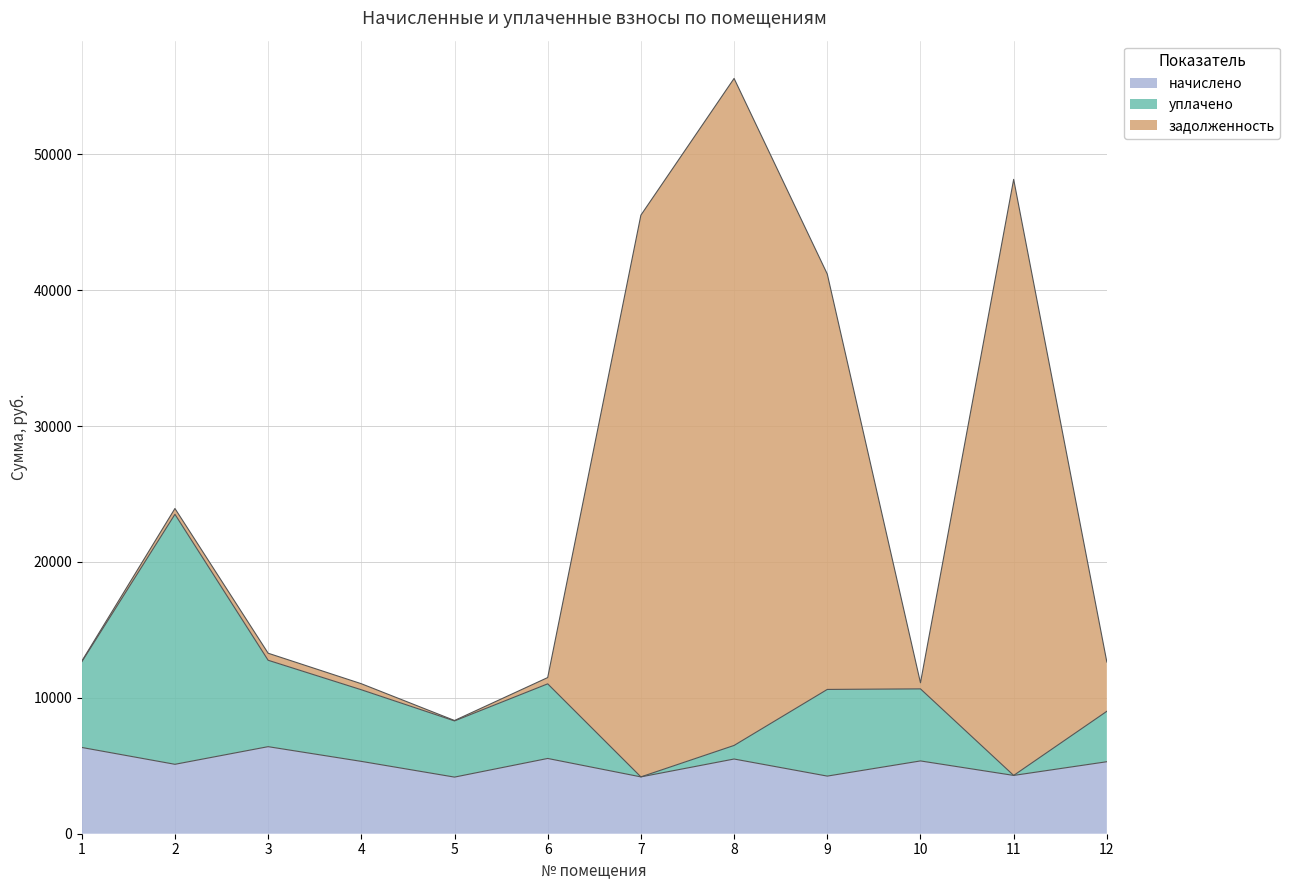

Which has a higher value, 8 or 2?

8